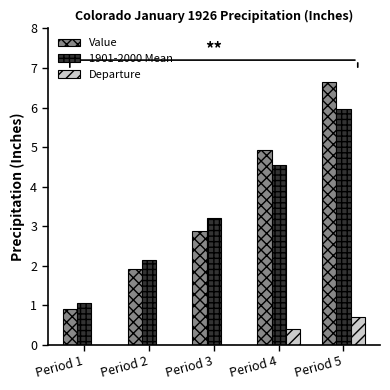

How many bars are there in each group?

3